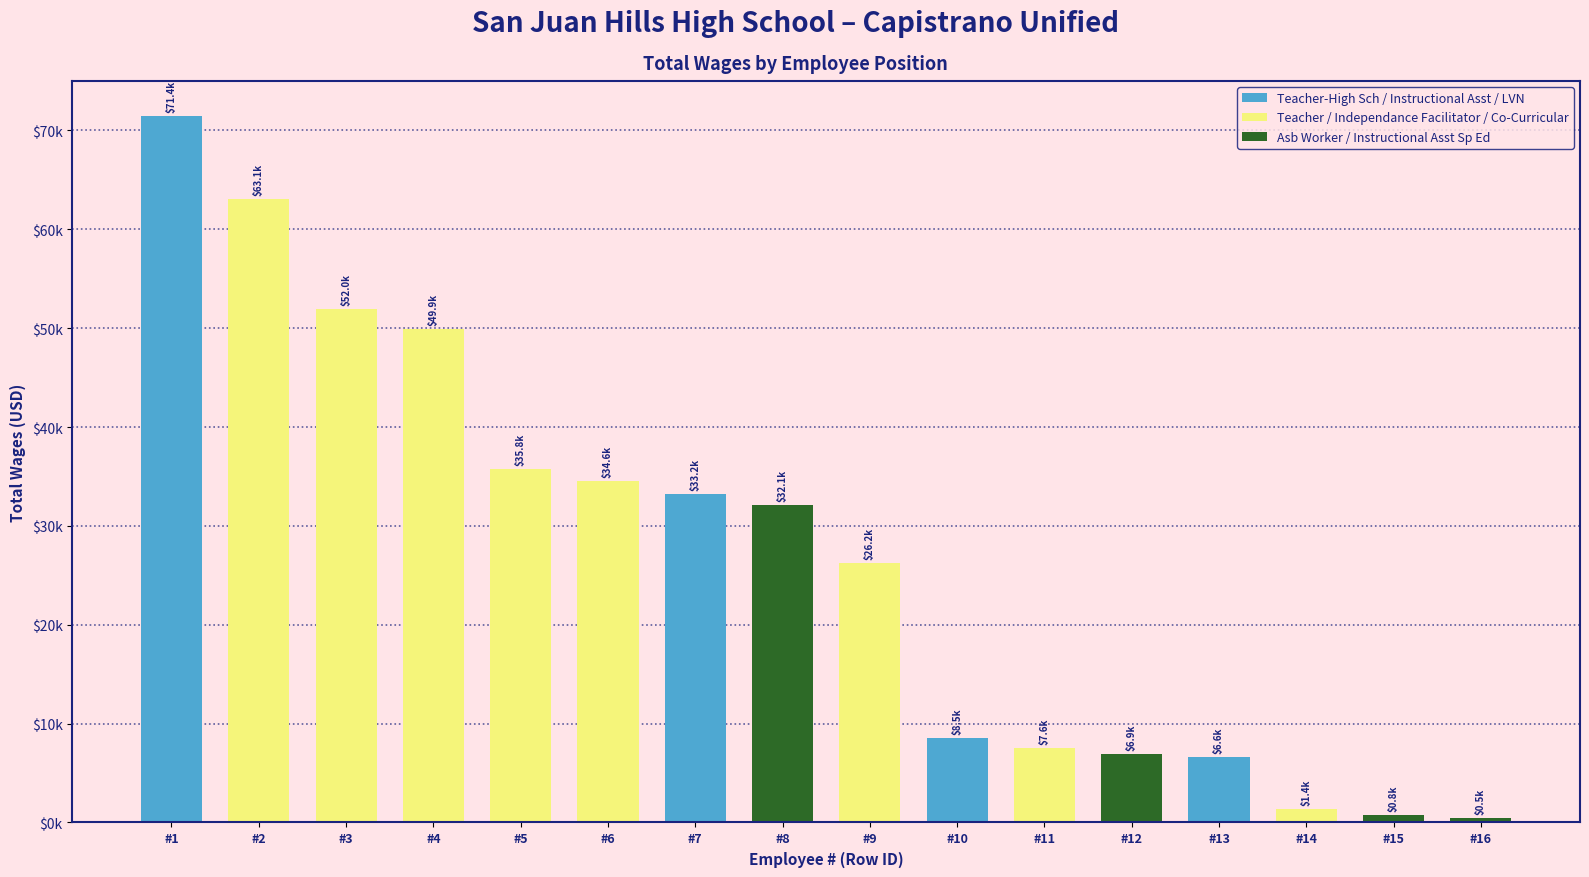

Reading left to right, what are all the values shown in this chart?

71443	63077	51964	49886	35765	34586	33236	32130	26223	8518	7558	6892	6593	1350	750	500